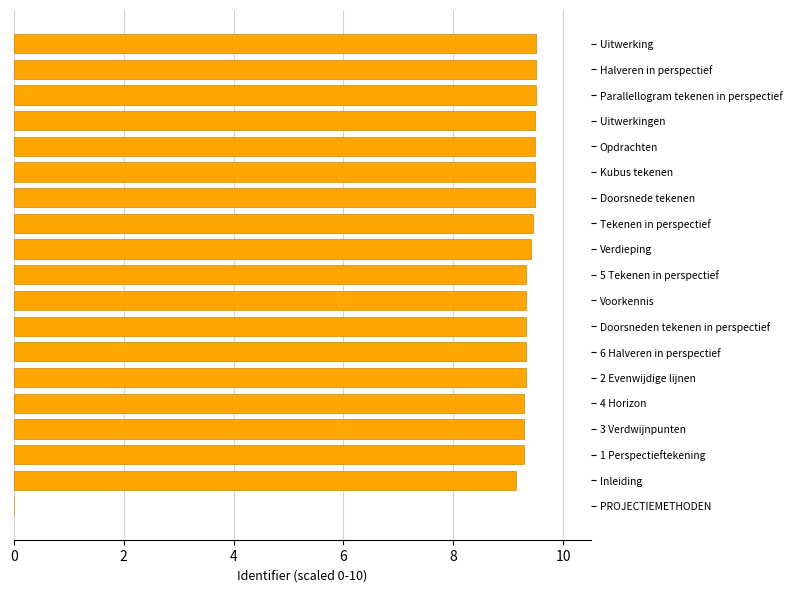

What is the approximate value at Inleiding?

9.1